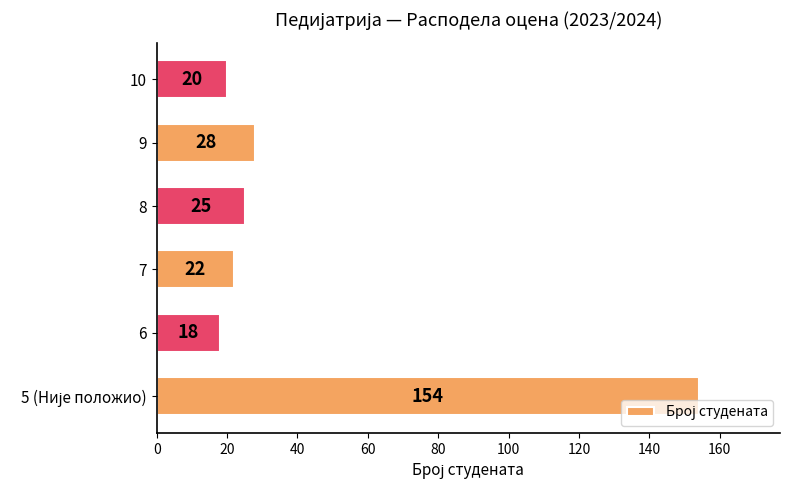

What is the maximum value shown in the chart?

154